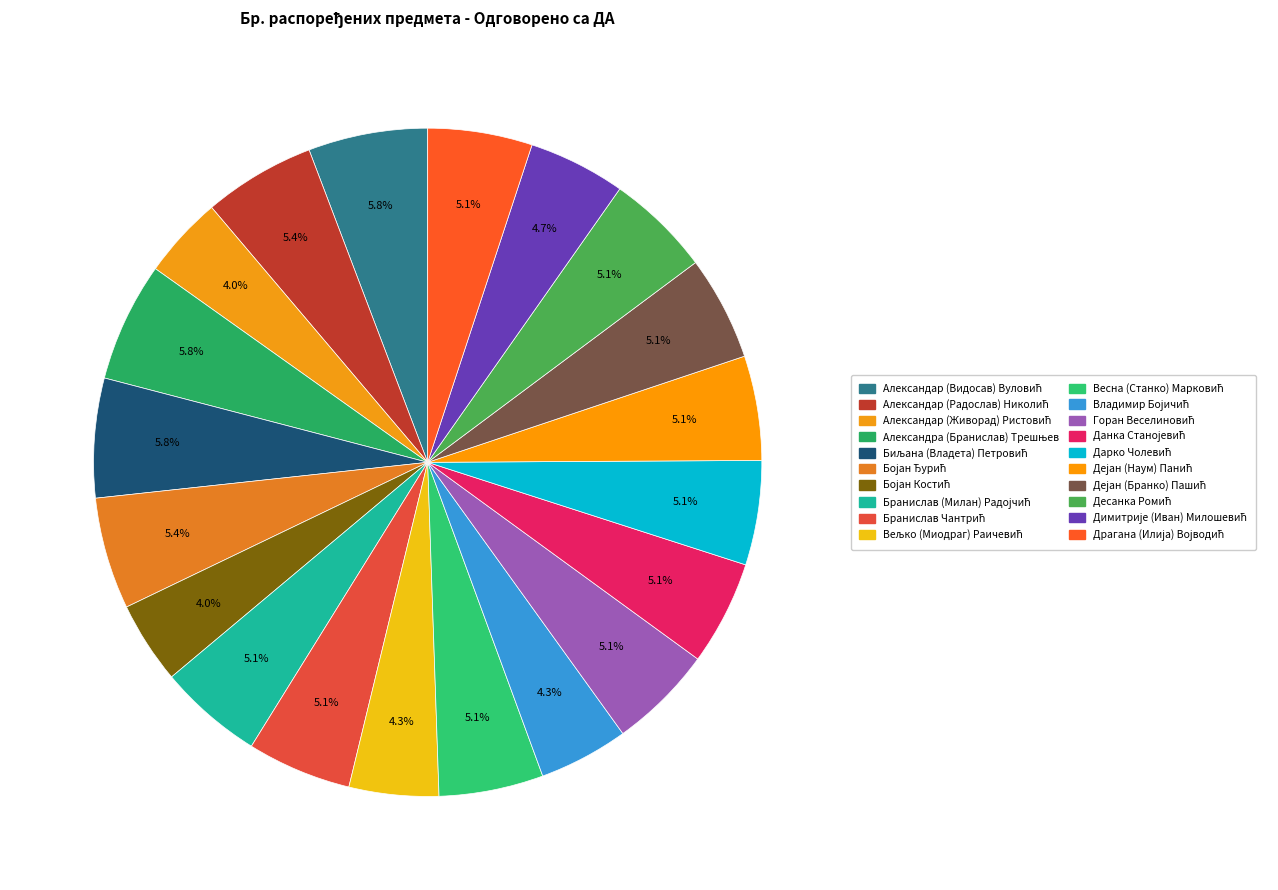

Is there any slice that represents more than half of the pie?

No